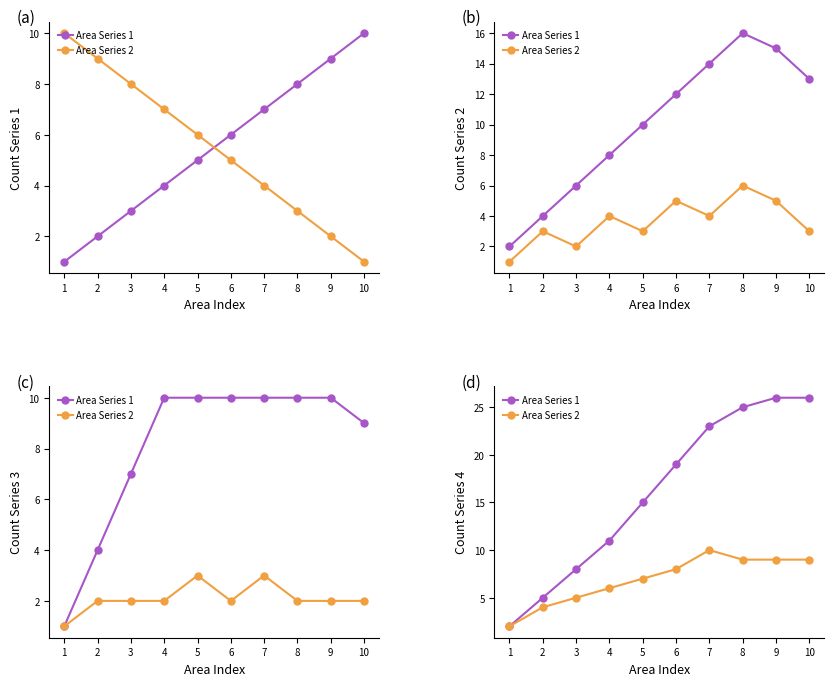

What is the difference between the highest and lowest values at 6?

11